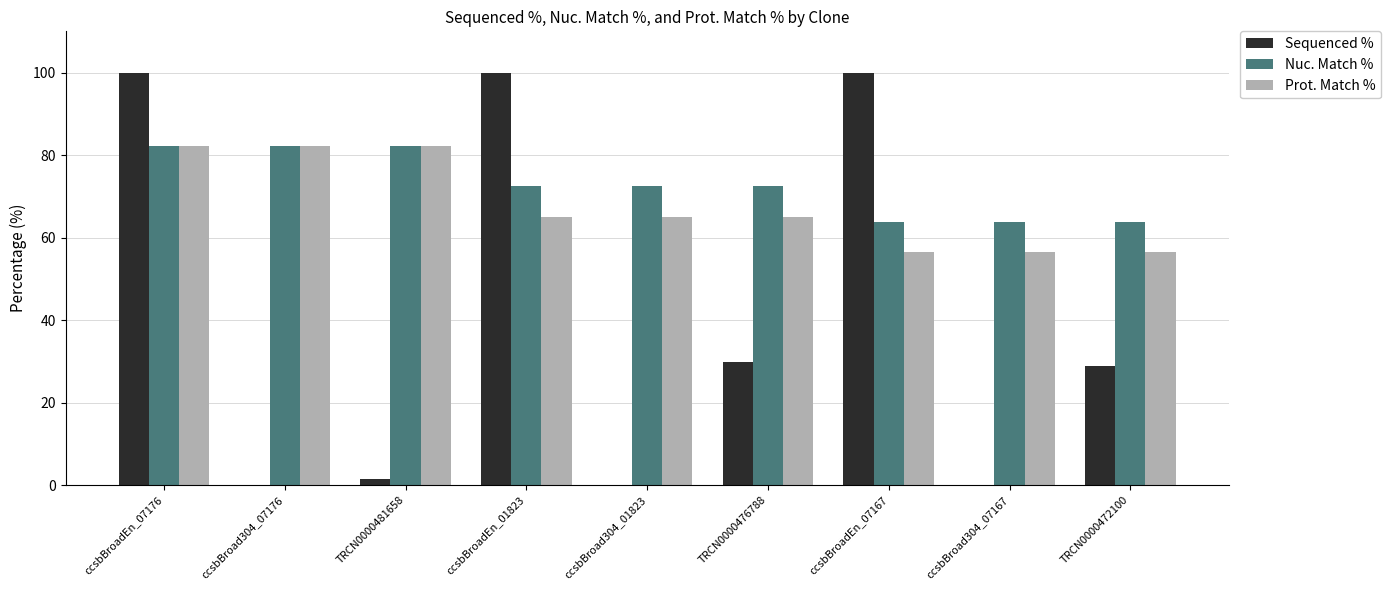

Are the bars grouped side by side (vs. stacked)?

Yes